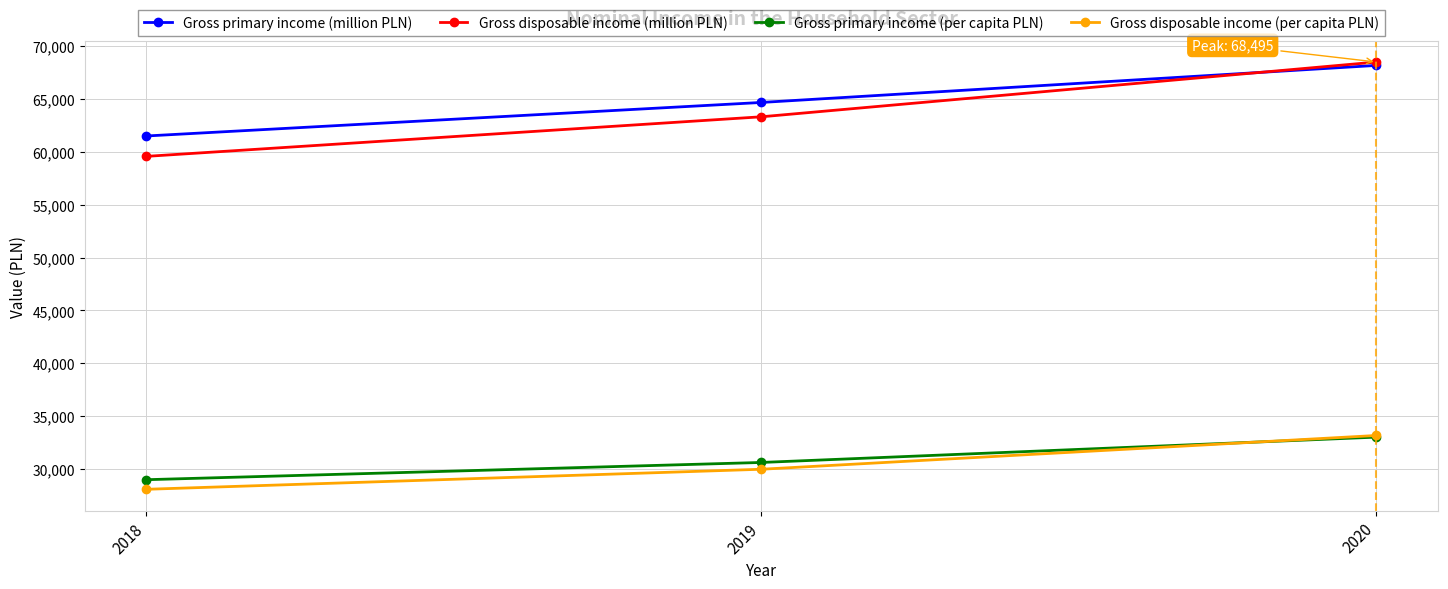

Reading left to right, list all the values displayed in this chart.

Gross primary income (million PLN): 2018=61500	2019=64672	2020=68176
Gross disposable income (million PLN): 2018=59572	2019=63316	2020=68495
Gross primary income (per capita PLN): 2018=28987	2019=30618	2020=33015
Gross disposable income (per capita PLN): 2018=28079	2019=29976	2020=33170